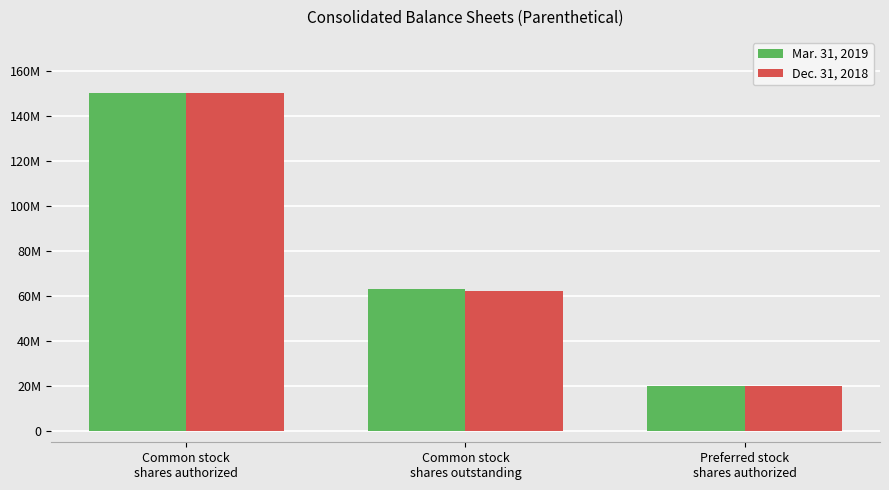

Which series has the largest total across all categories?

Mar. 31, 2019